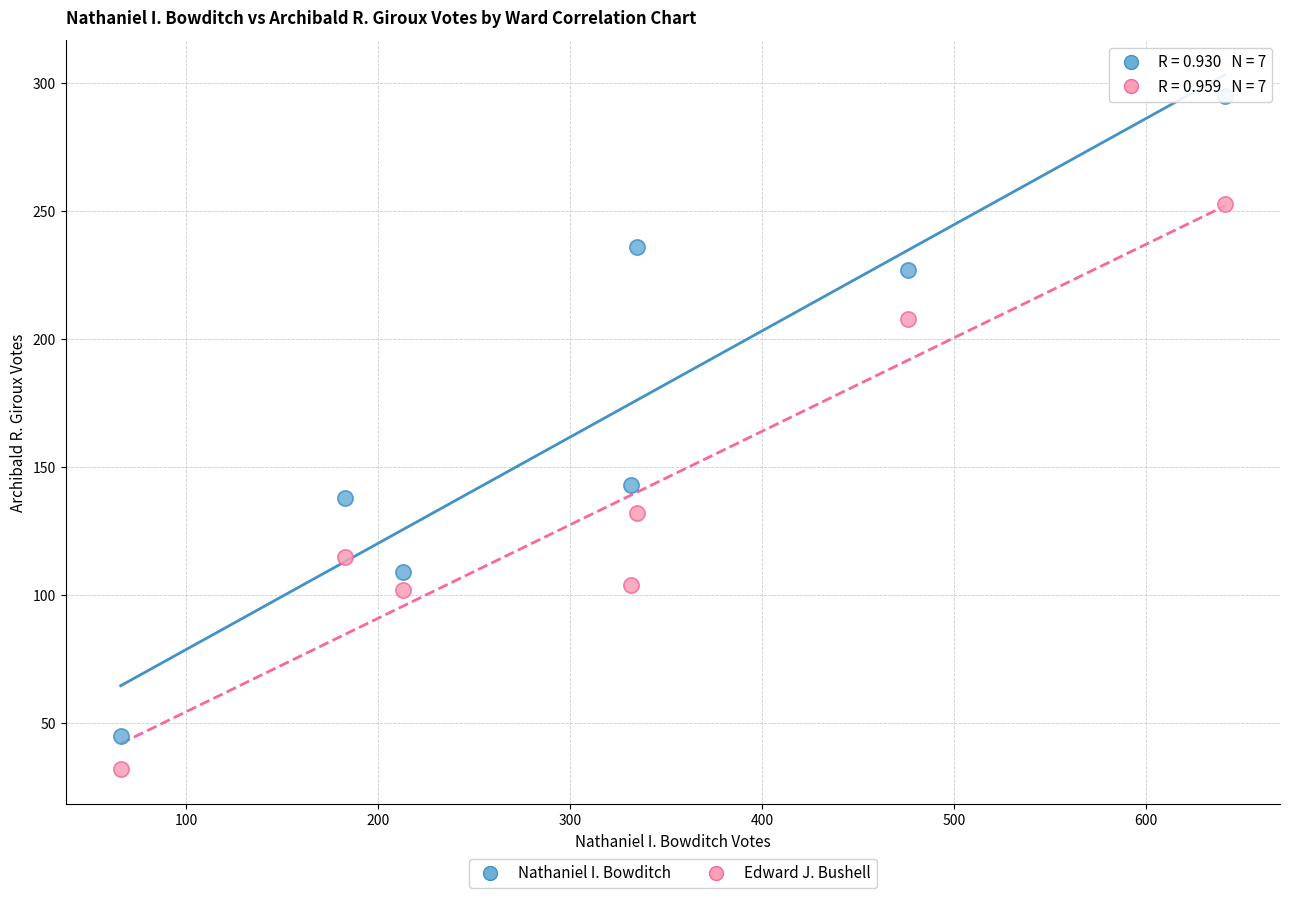

What are all the series names shown in the legend?

Nathaniel I. Bowditch, Edward J. Bushell